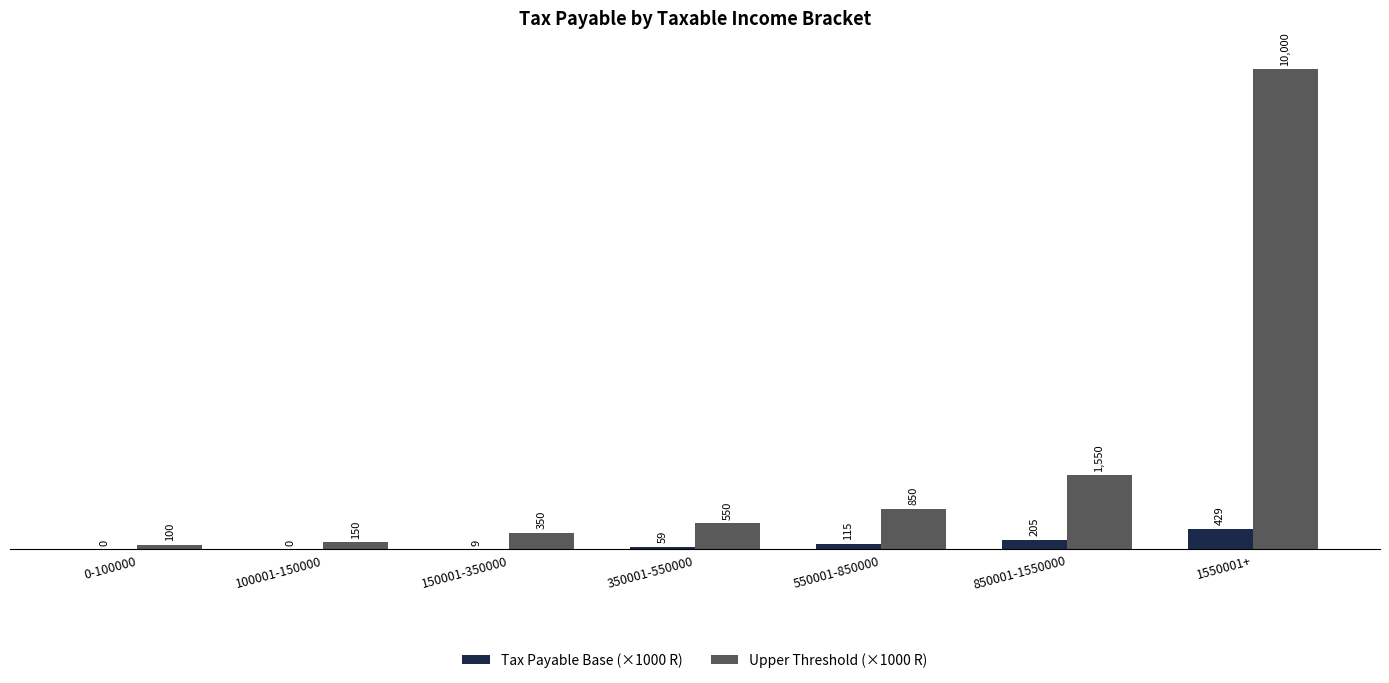

Which series changed the most between 350001-550000 and 550001-850000?

Upper Threshold (×1000 R)